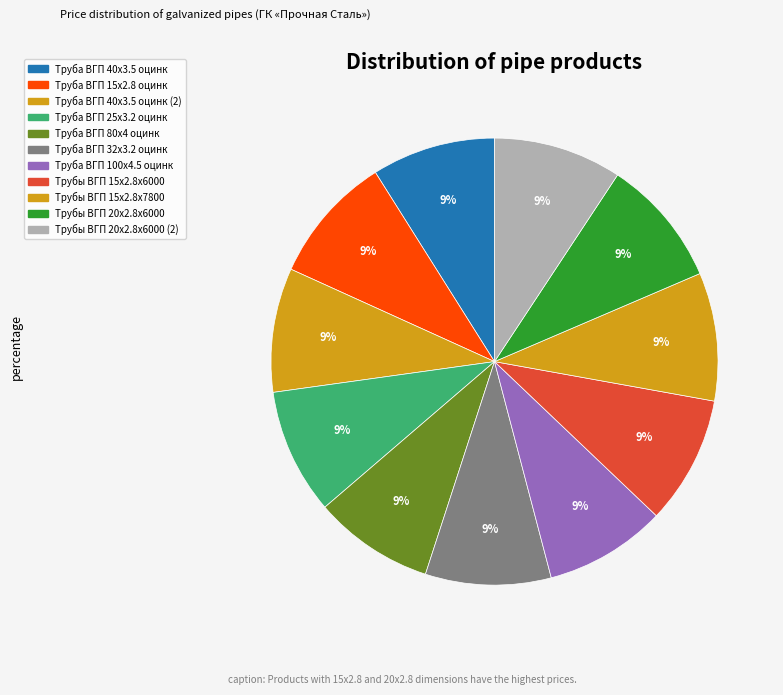

How many slices are in this pie chart?

11